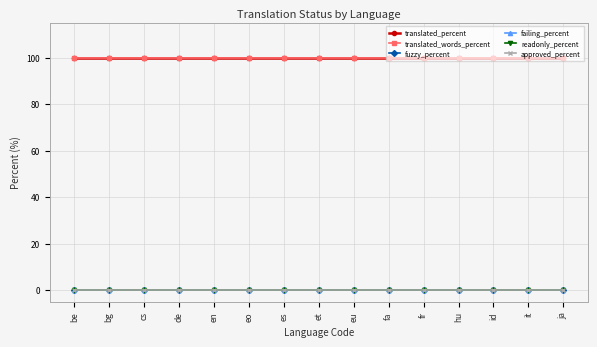

Which series has the widest spread of values?

translated_percent